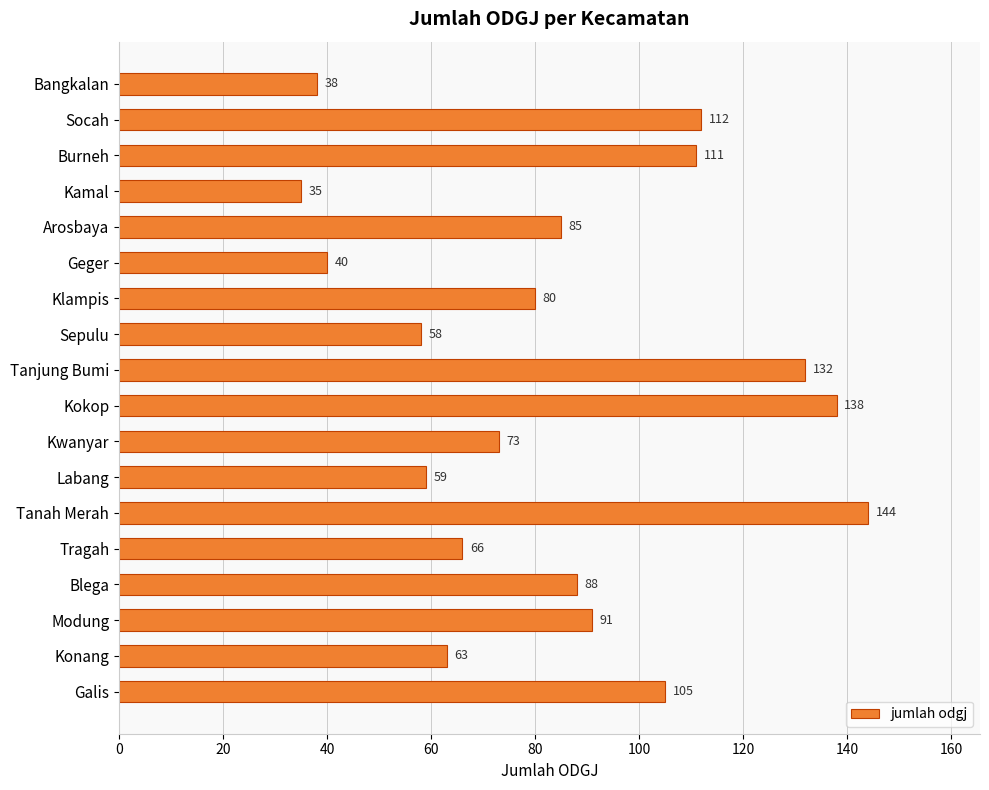

Is it true that the value at Burneh is 44?

False